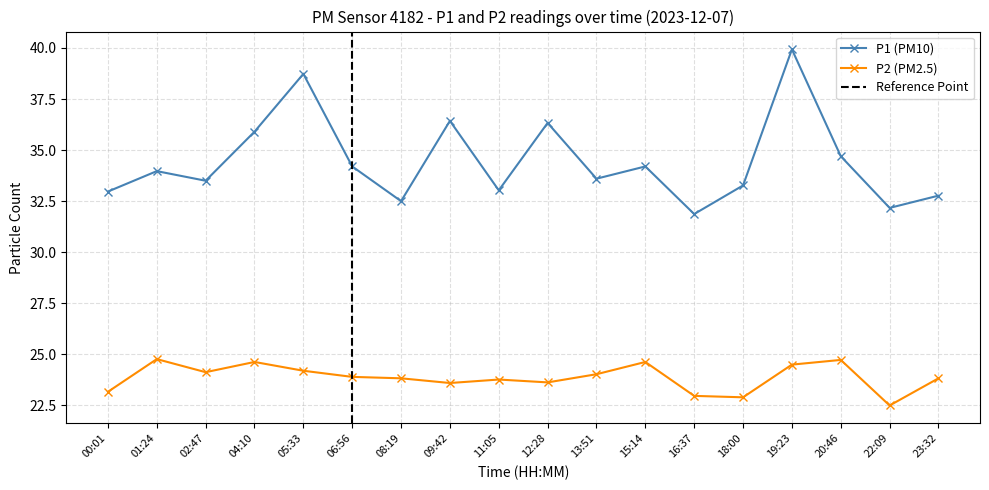

At which label does P2 first exceed 23?

00:01